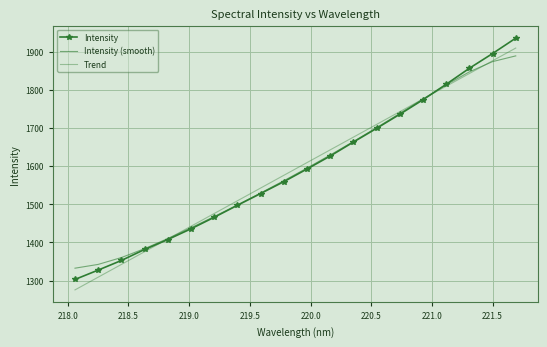

True or false: Trend has more than 2 interior local peaks.

False